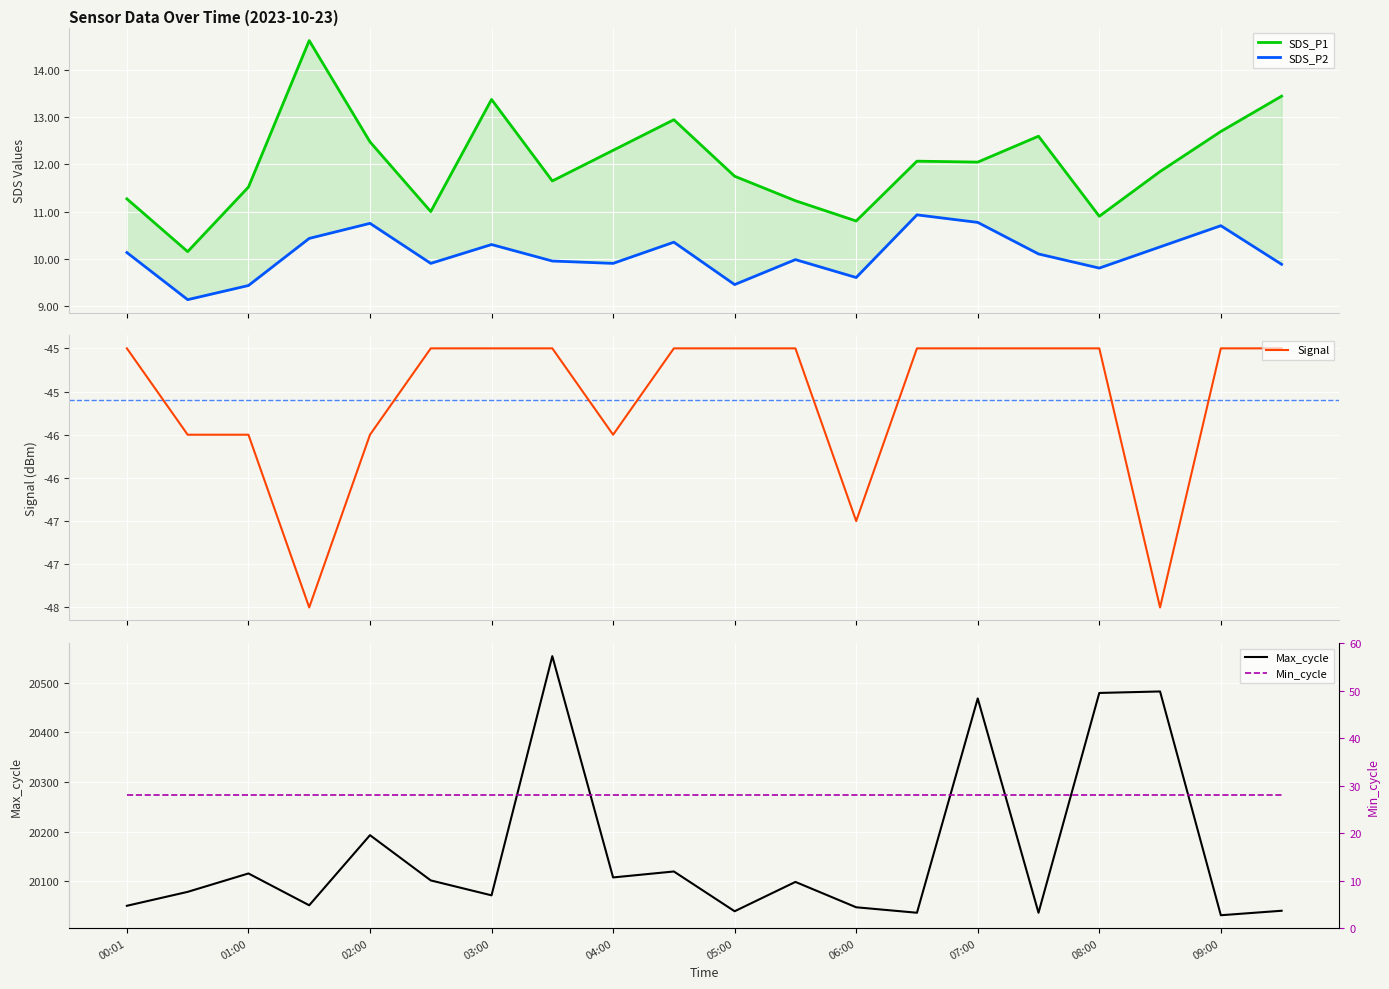

What is the difference between the maximum and second lowest values in the Signal series?

3.0